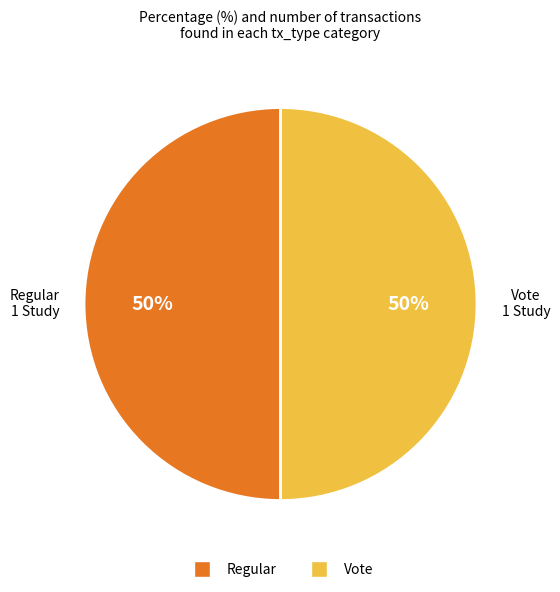

To the nearest percent, what is the combined percentage of Vote and Regular?

100%